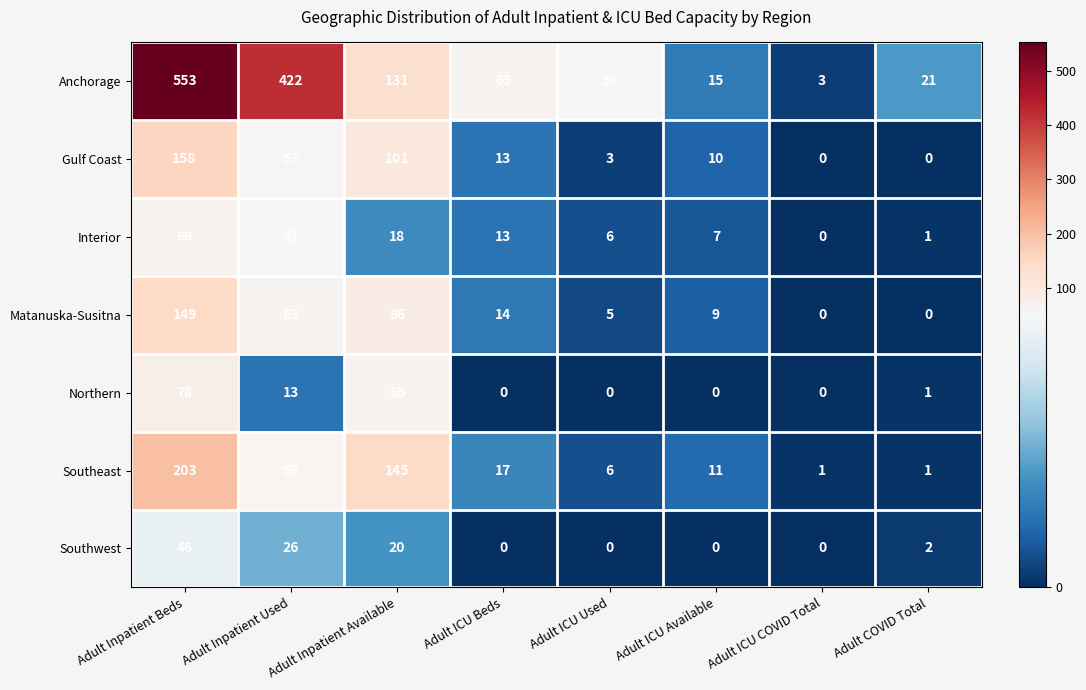

What is the difference between the highest and lowest values at Adult Inpatient Used?

409